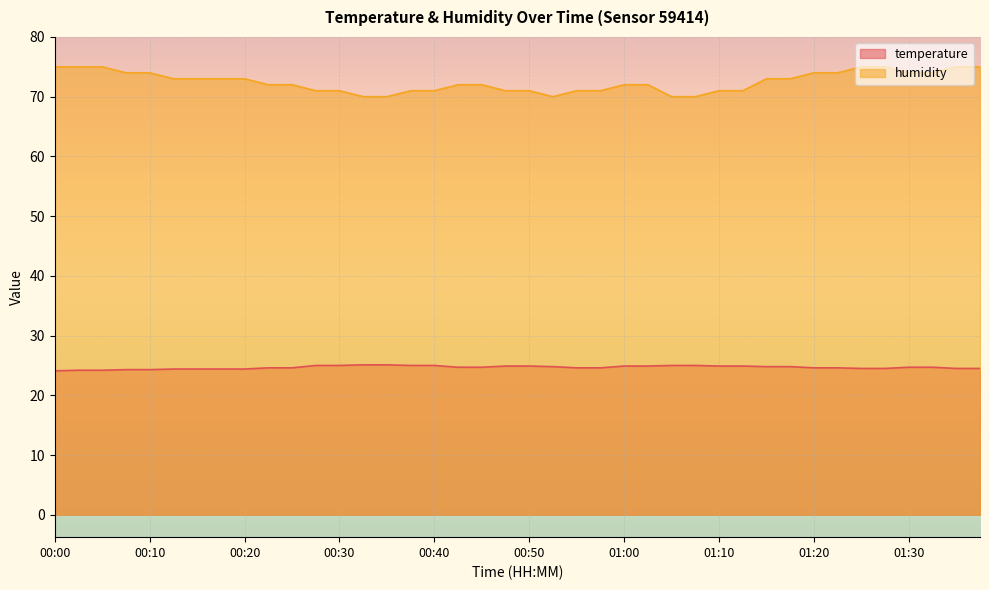

Rank the categories by humidity value from highest to lowest.

00:00, 00:02, 00:05, 01:25, 01:27, 01:35, 01:37, 00:07, 00:10, 01:20, 01:22, 01:30, 01:32, 00:12, 00:15, 00:17, 00:20, 01:15, 01:17, 00:22, 00:25, 00:42, 00:45, 01:00, 01:02, 00:27, 00:30, 00:37, 00:40, 00:47, 00:50, 00:55, 00:57, 01:10, 01:12, 00:32, 00:35, 00:52, 01:05, 01:07